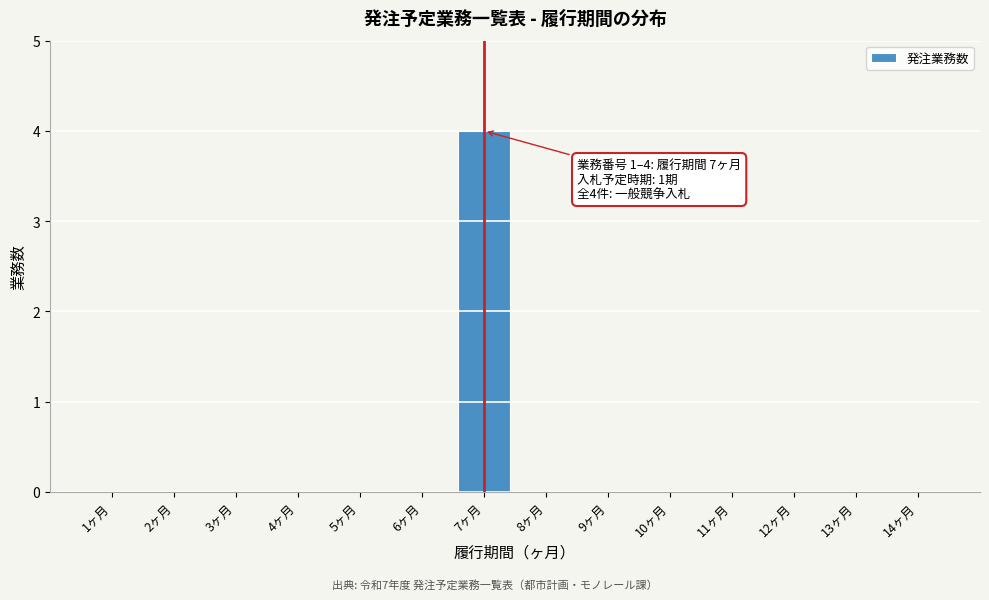

Reading left to right, what are all the values shown in this chart?

1ヶ月=0	2ヶ月=0	3ヶ月=0	4ヶ月=0	5ヶ月=0	6ヶ月=0	7ヶ月=4	8ヶ月=0	9ヶ月=0	10ヶ月=0	11ヶ月=0	12ヶ月=0	13ヶ月=0	14ヶ月=0